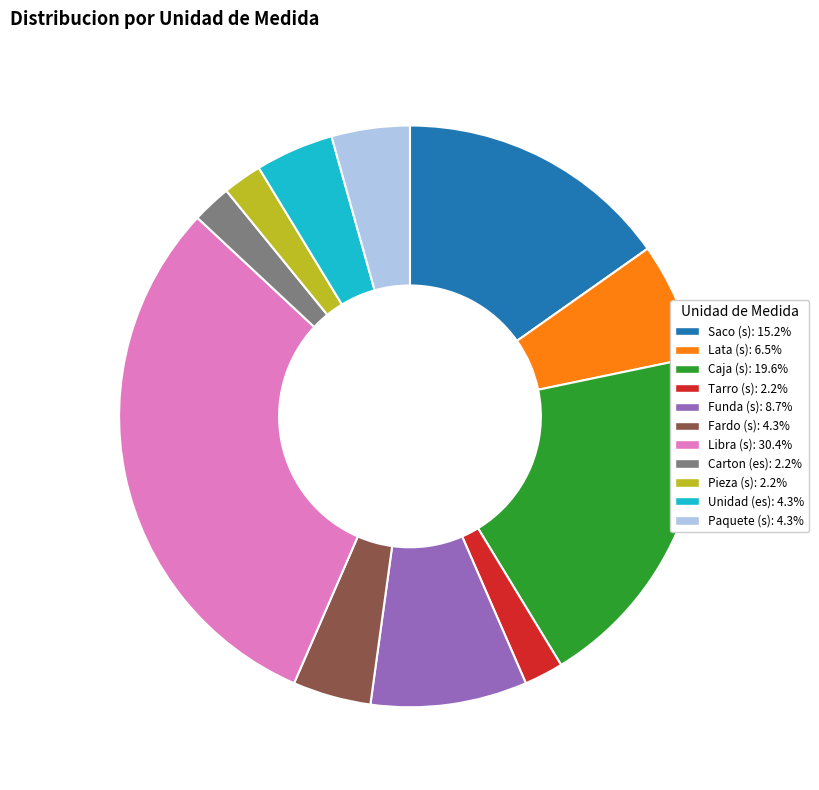

Does Tarro (s) represent more than half of the total?

No